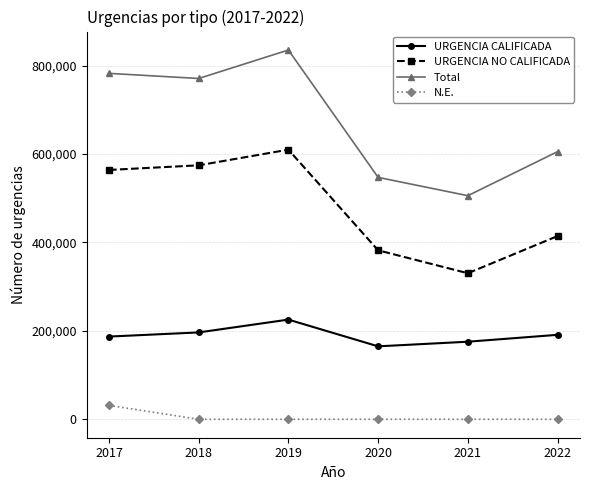

True or false: N.E. and URGENCIA NO CALIFICADA intersect in this chart.

False